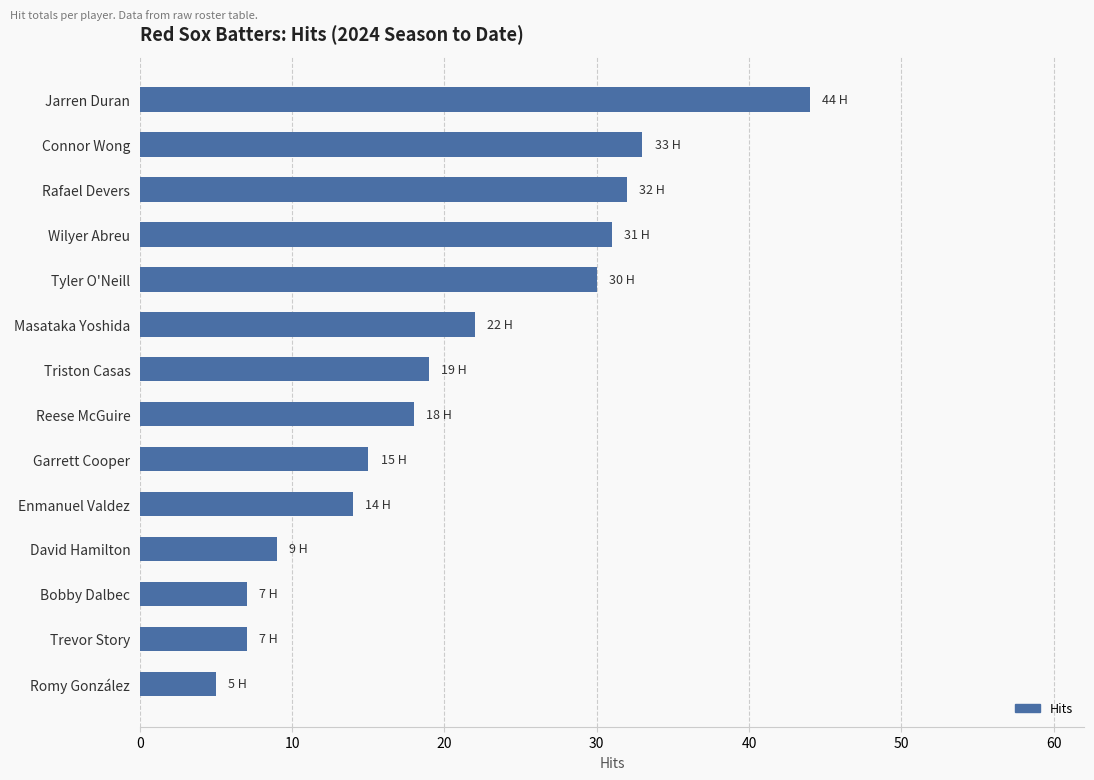

What is the difference between the second highest and minimum values?

28